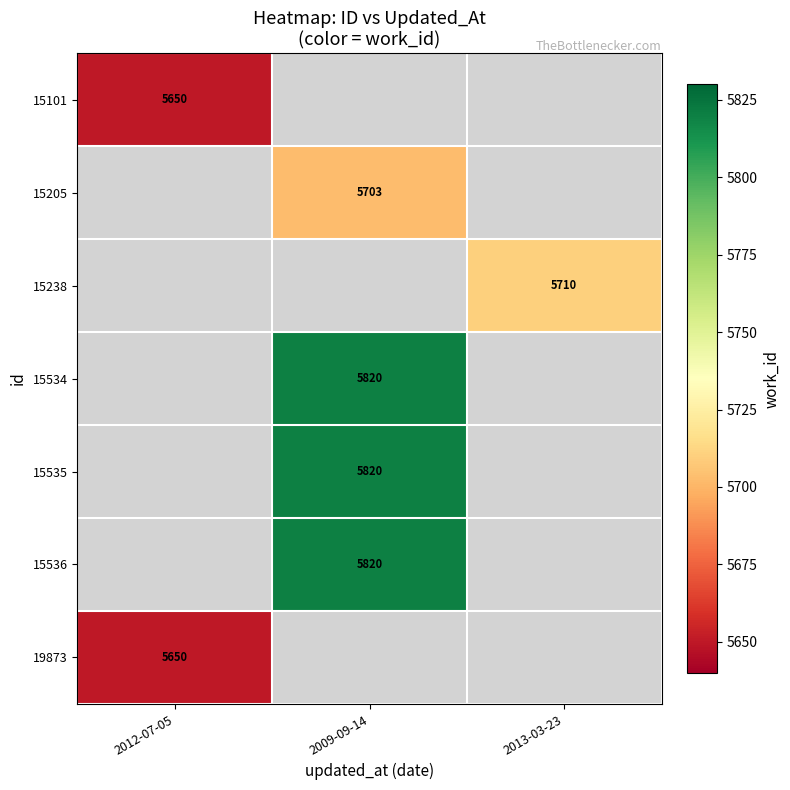

Is the value of 15238 at 2013-03-23 greater than the value of 15536 at 2009-09-14?

No